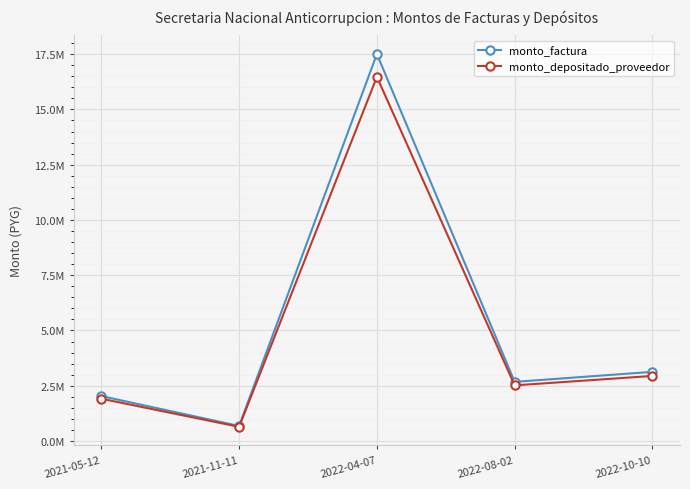

At which label does monto_depositado_proveedor first exceed 2515727?

2022-04-07